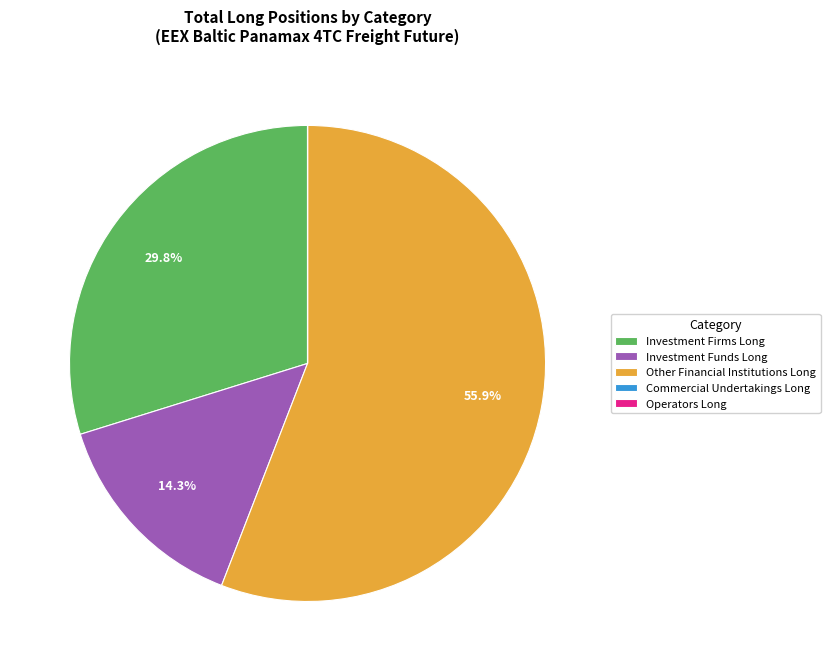

Does Other Financial Institutions Long account for over 50% of the chart?

Yes